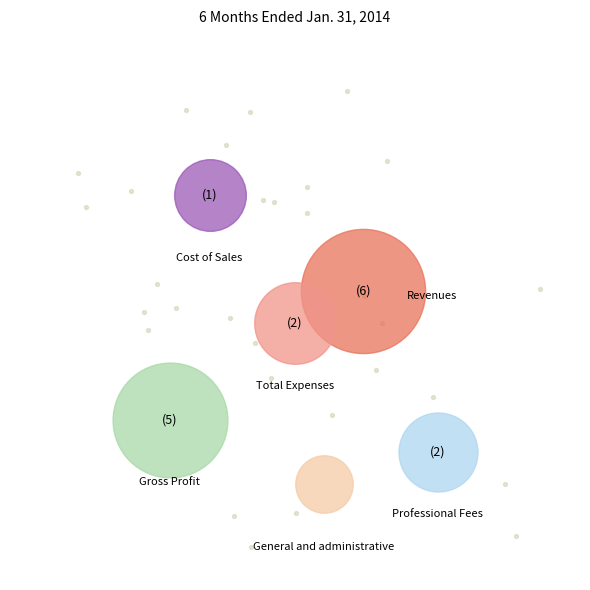

Which has a higher value, Cost of Sales or Professional Fees?

Professional Fees